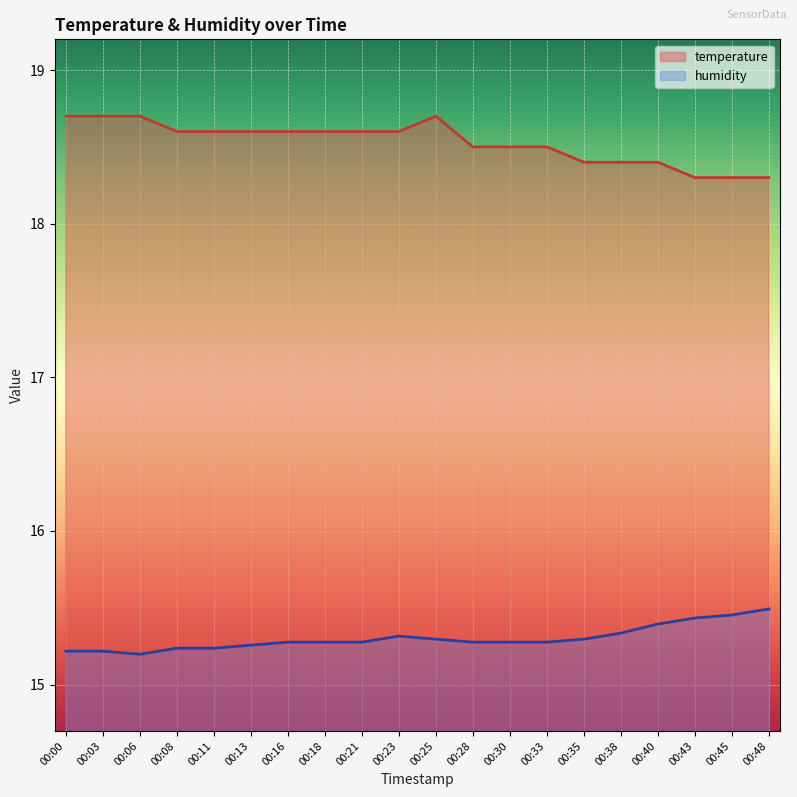

At which category is the sum across all series the highest?

00:25